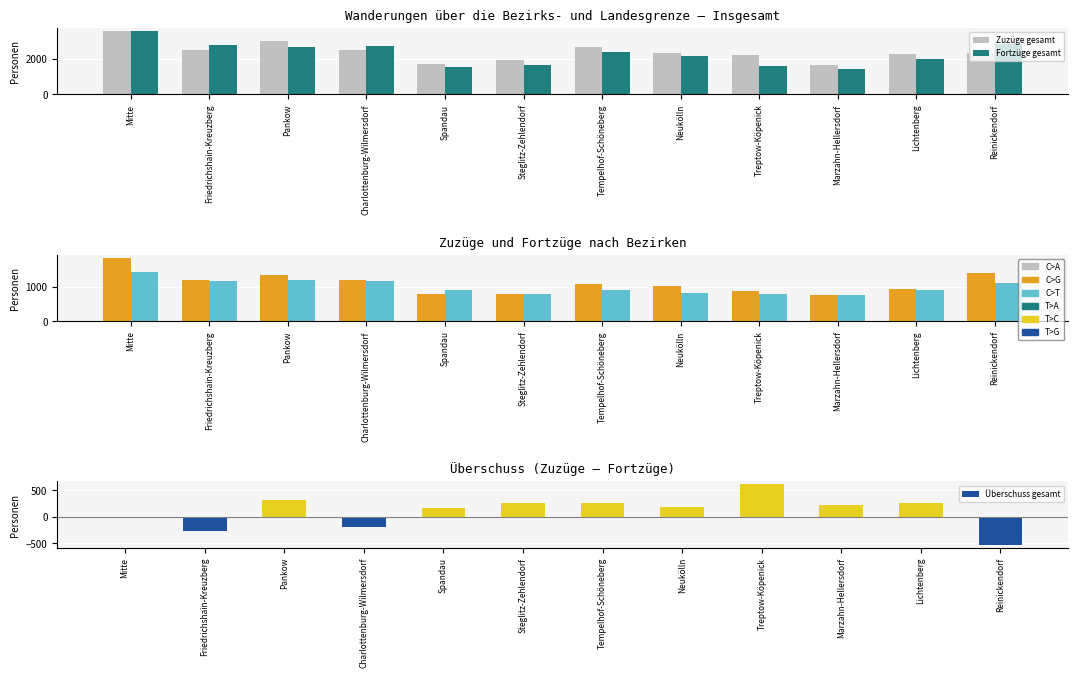

How many series are shown in this chart?

5